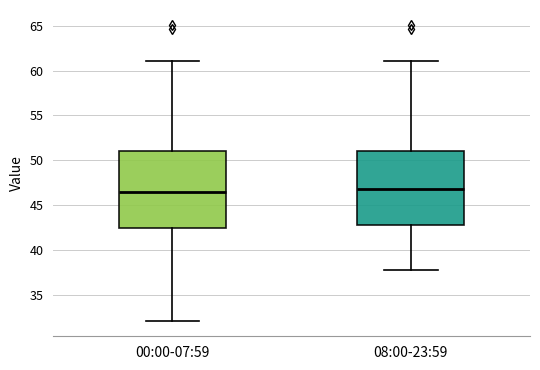

Where does the median line of the box for 00:00-07:59 sit on the y-axis? The values are not printed on the chart, so give them approximately, as read against the axis.

46.5